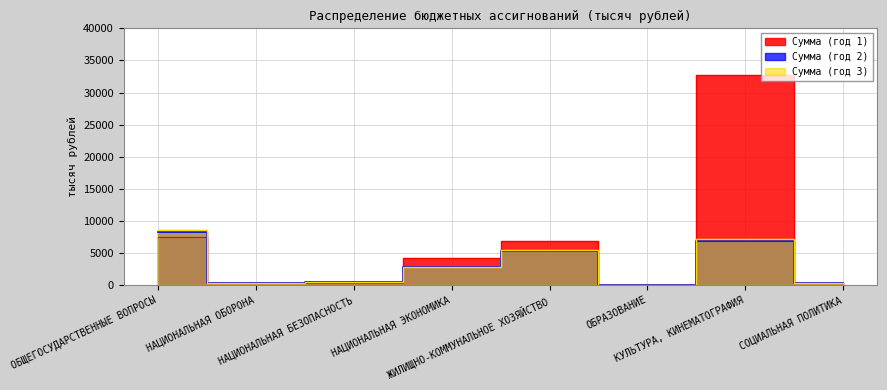

How many data points does each series have?

8